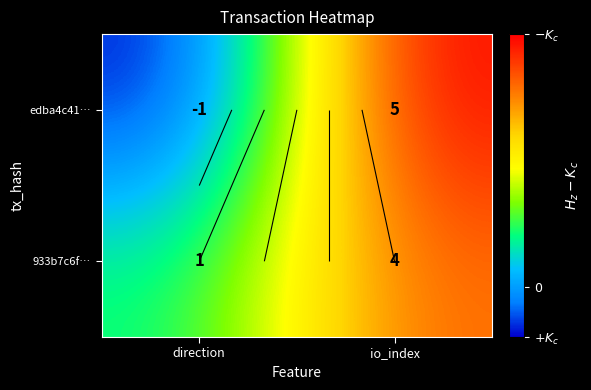

What is the difference between the highest and lowest values at direction?

2